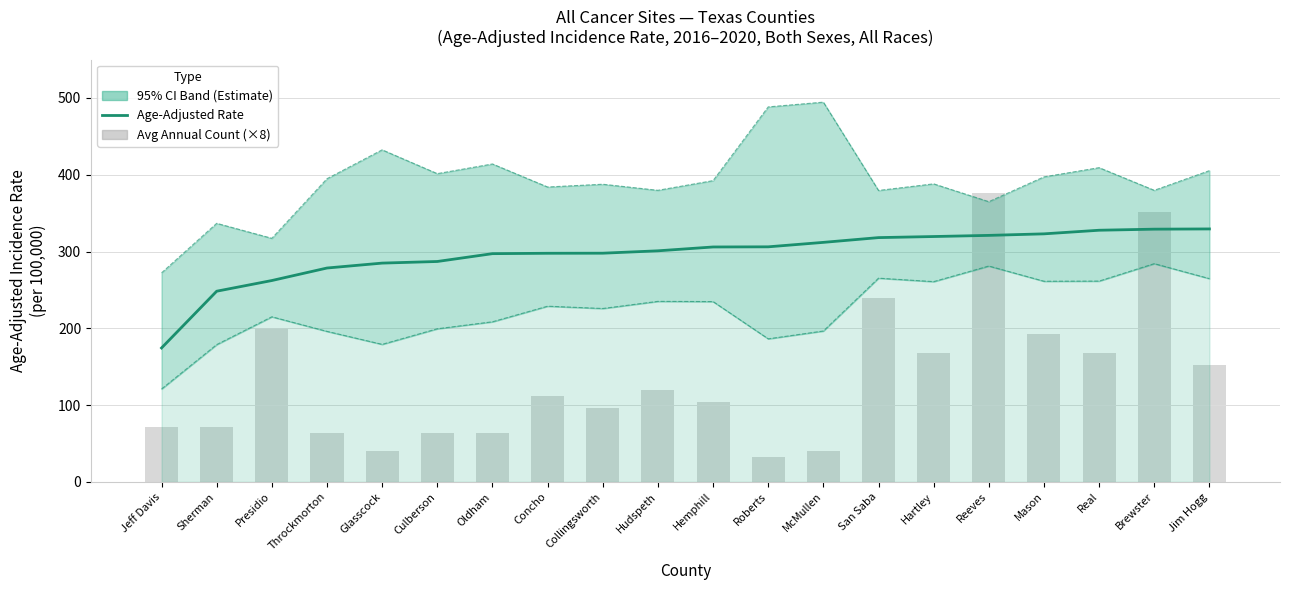

What is the value of the Avg Annual Count (×8) bar at the 14th from the left?

240.0